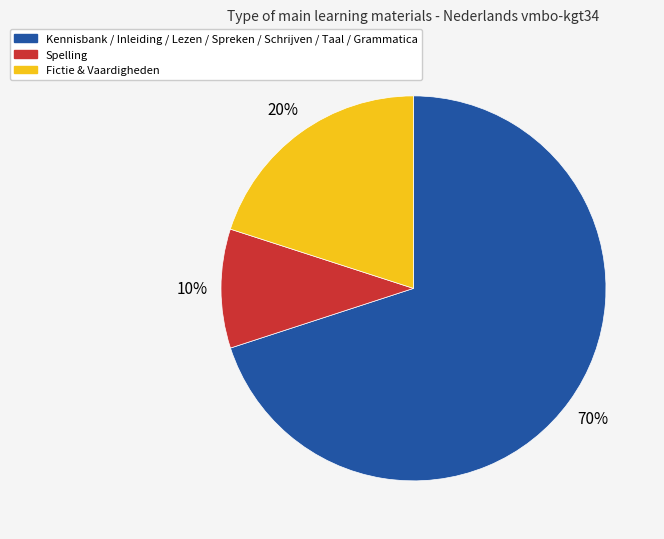

Rank the categories by value from lowest to highest.

Spelling, Fictie & Vaardigheden, Kennisbank / Inleiding / Lezen / Spreken / Schrijven / Taal / Grammatica